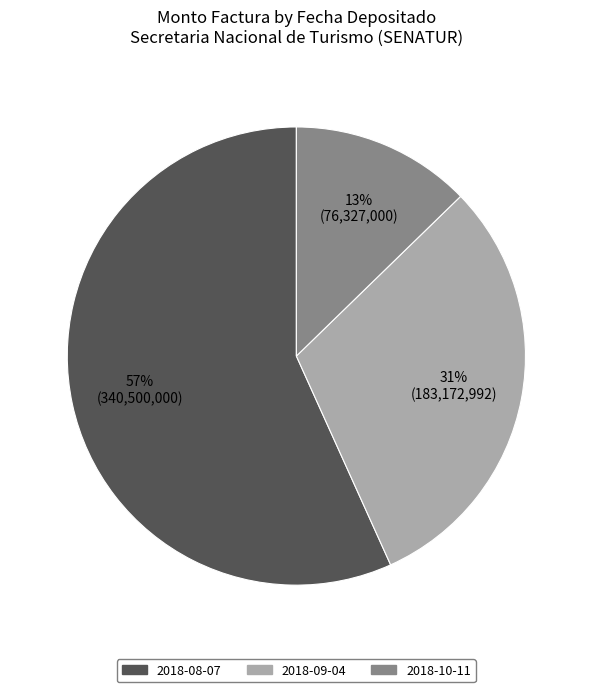

To the nearest percent, what percentage of the pie is 2018-10-11?

13%